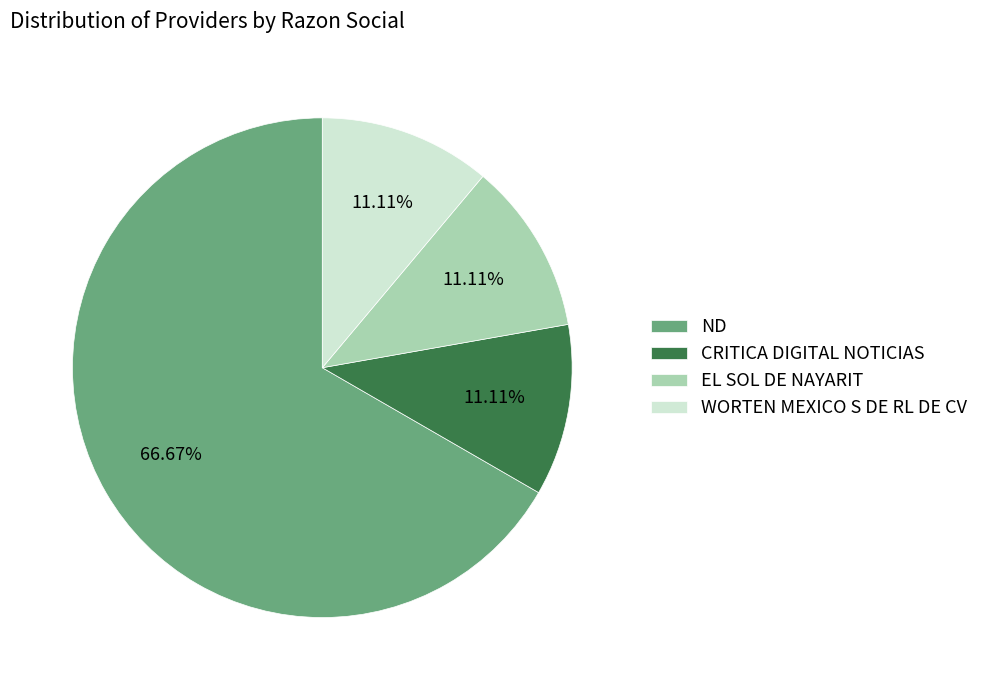

How many segments does this pie chart have?

4